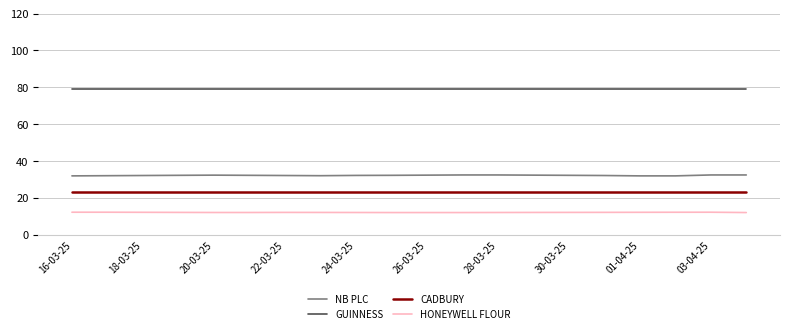

Which series has the largest range (max minus min)?

NB PLC